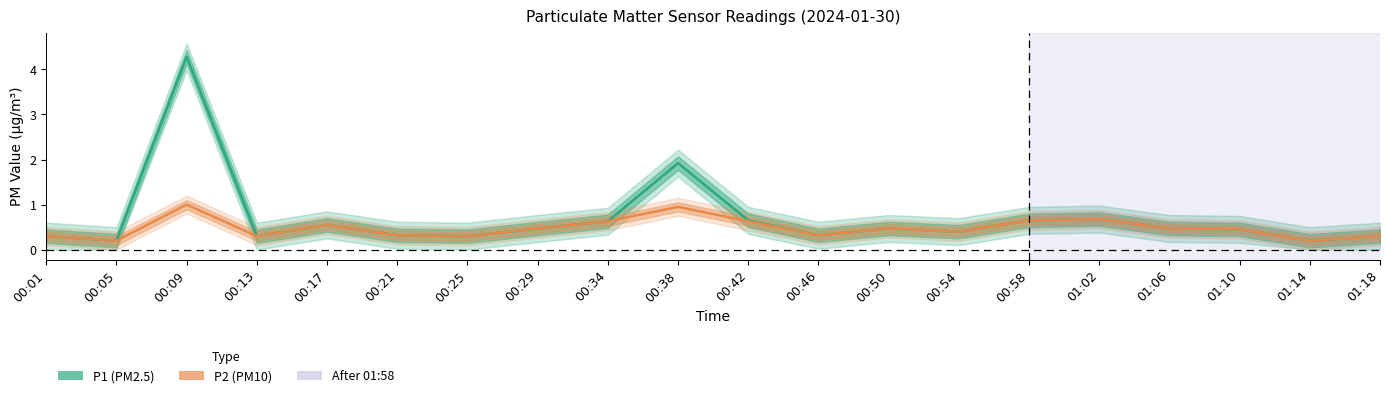

At which category does P2 reach its first local peak?

00:09